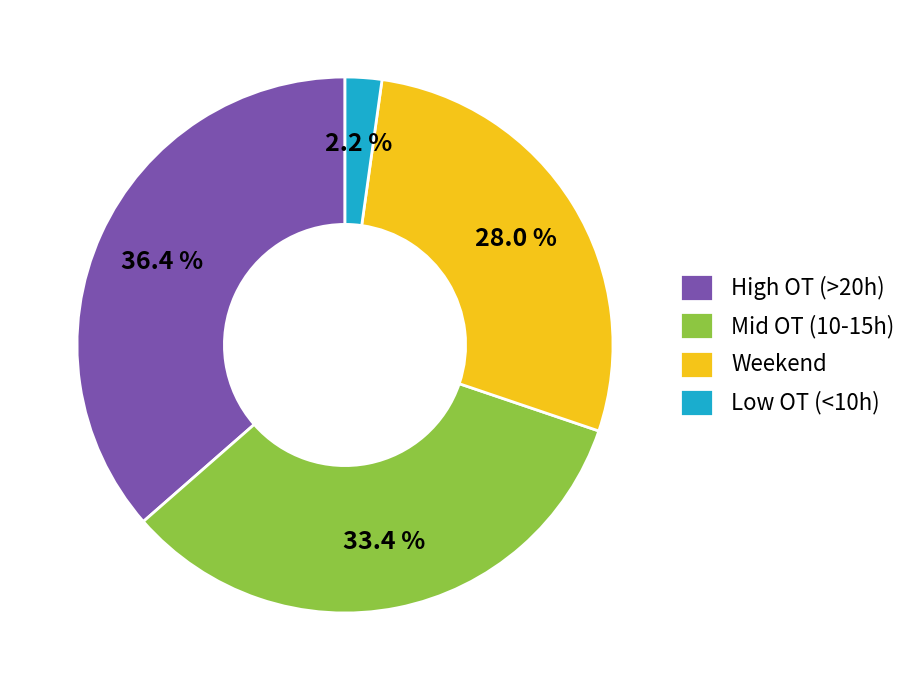

To the nearest percent, what is the difference between the largest and smallest slice percentages?

34%